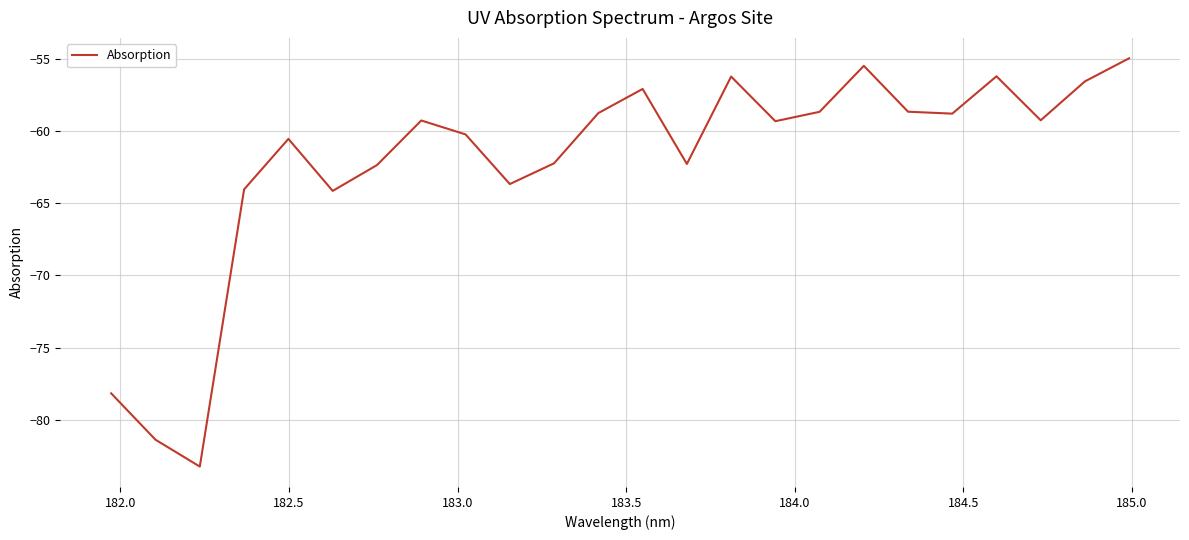

What is the difference between the maximum and minimum values?

28.2